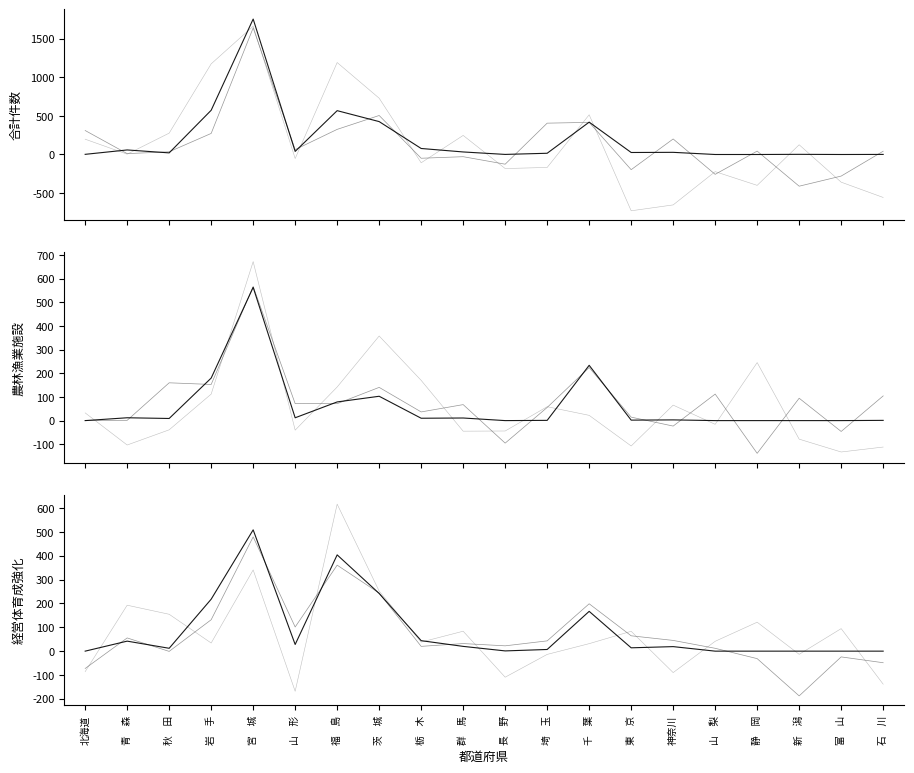

What is the difference between the highest and lowest values at 神奈川?

25